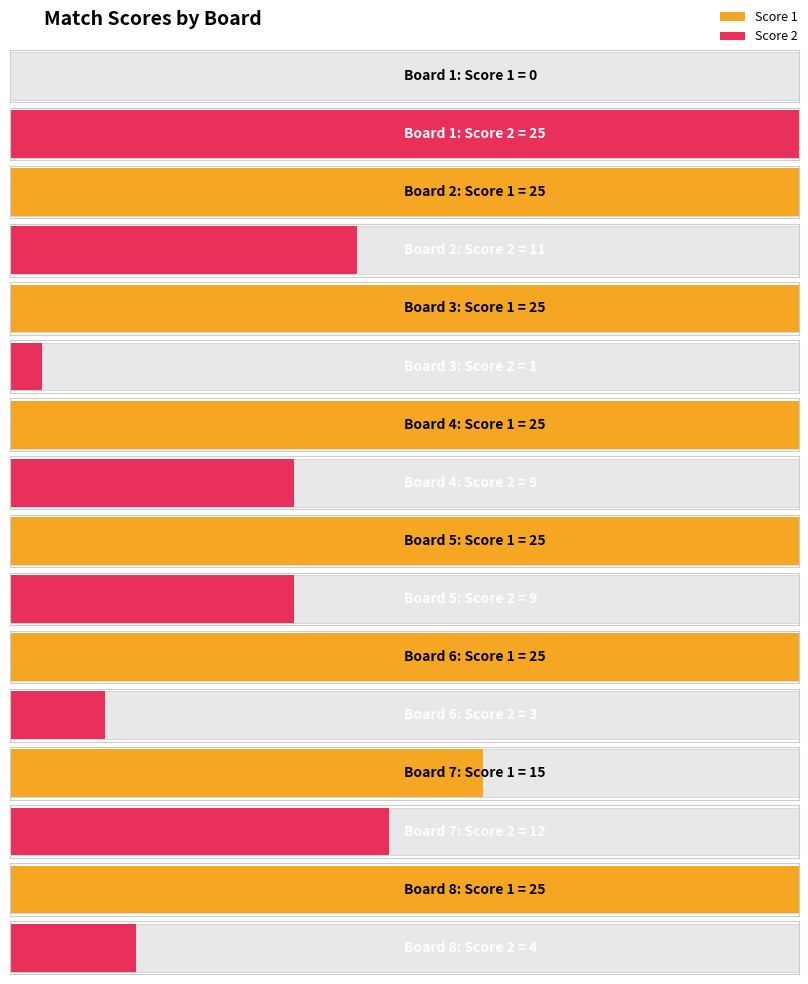

What is the lowest value of the Score 2 series?

1